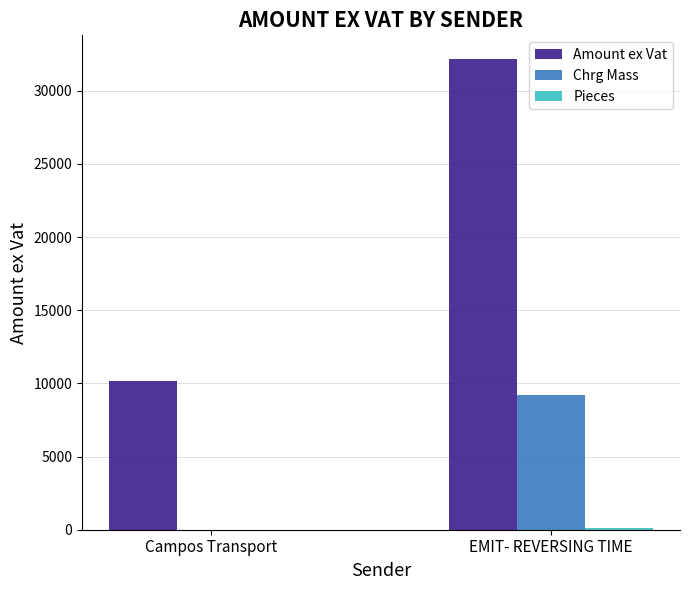

What value does the Chrg Mass series have at Campos Transport?

3.0